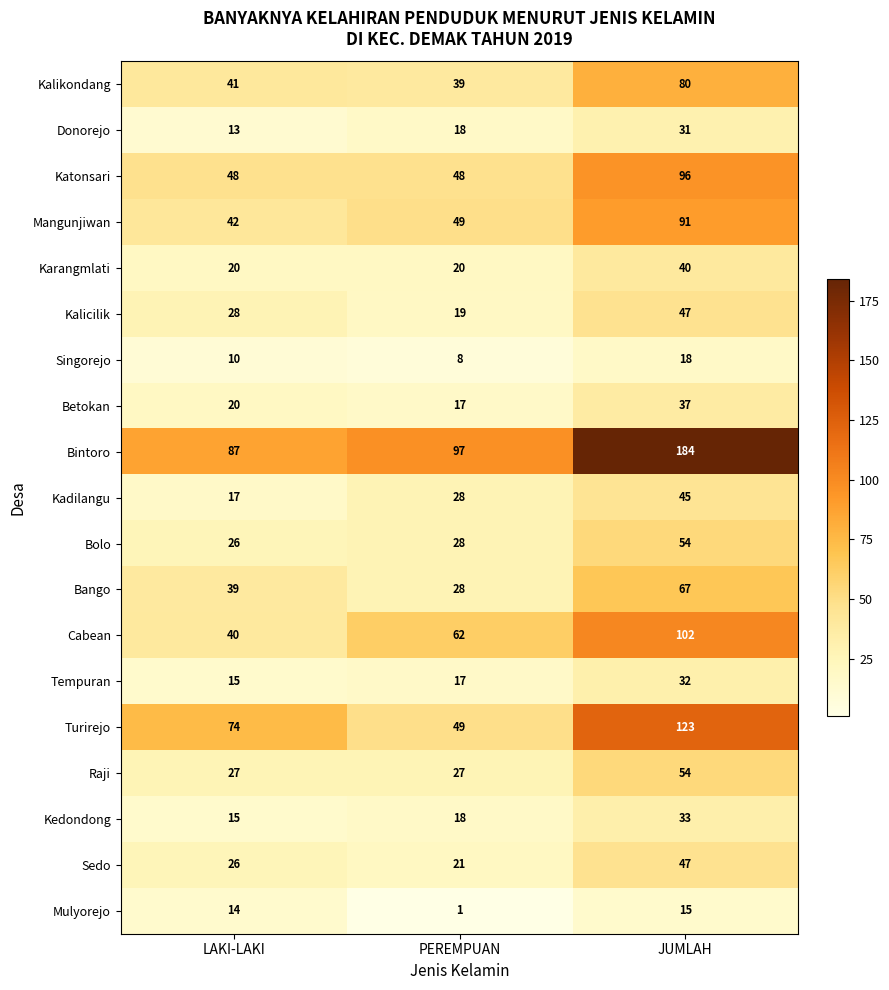

What is the difference between the highest and lowest values at JUMLAH?

169